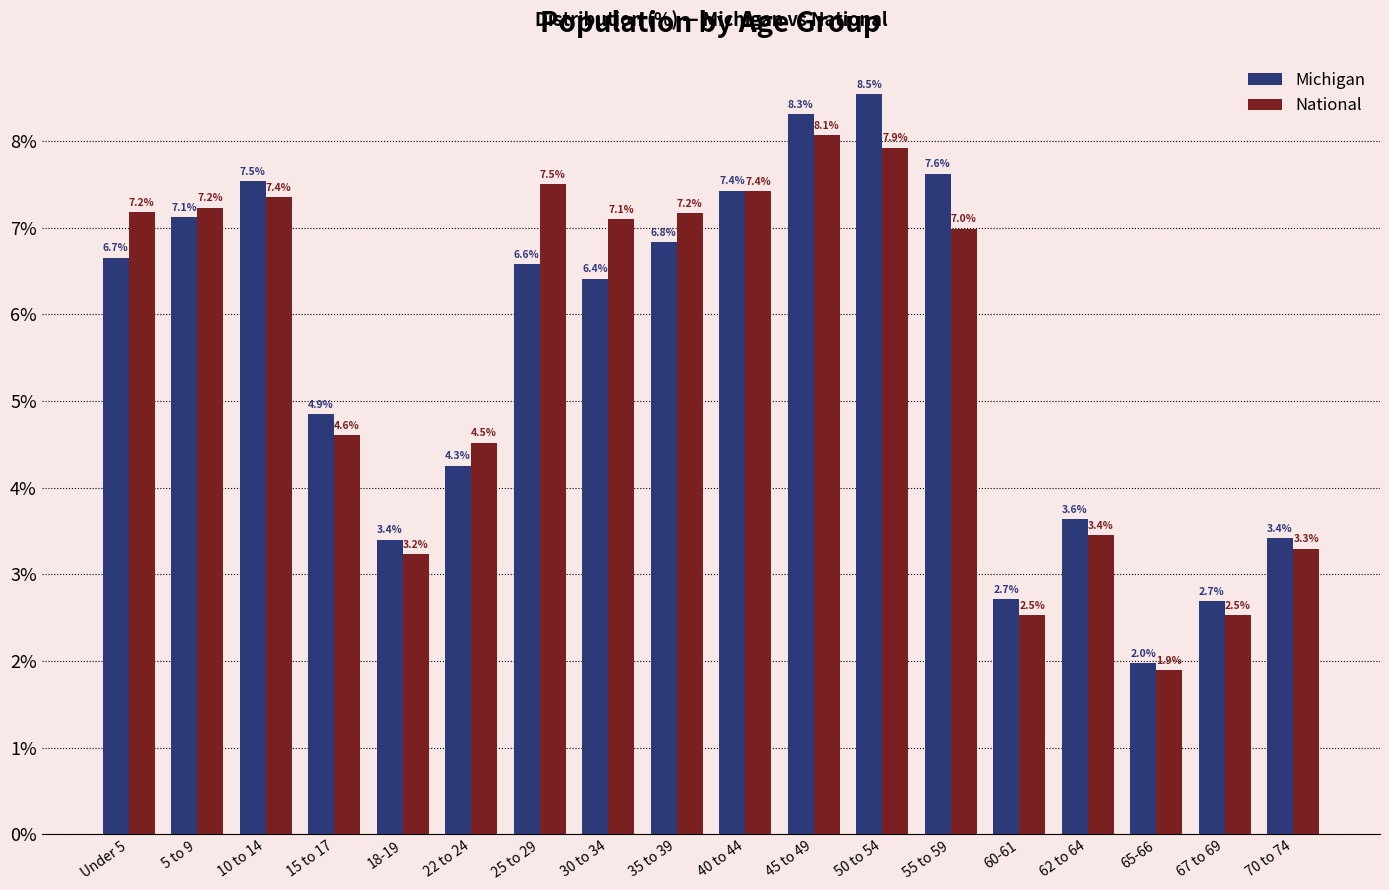

Between 10 to 14 and 30 to 34, which series saw the biggest shift?

Michigan